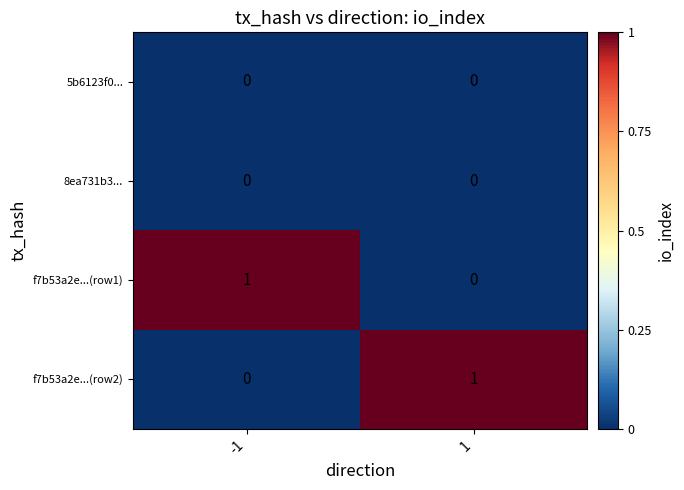

Reading left to right, list all the values displayed in this chart.

5b6123f0...: 0	0
8ea731b3...: 0	0
f7b53a2e...(row1): 1	0
f7b53a2e...(row2): 0	1